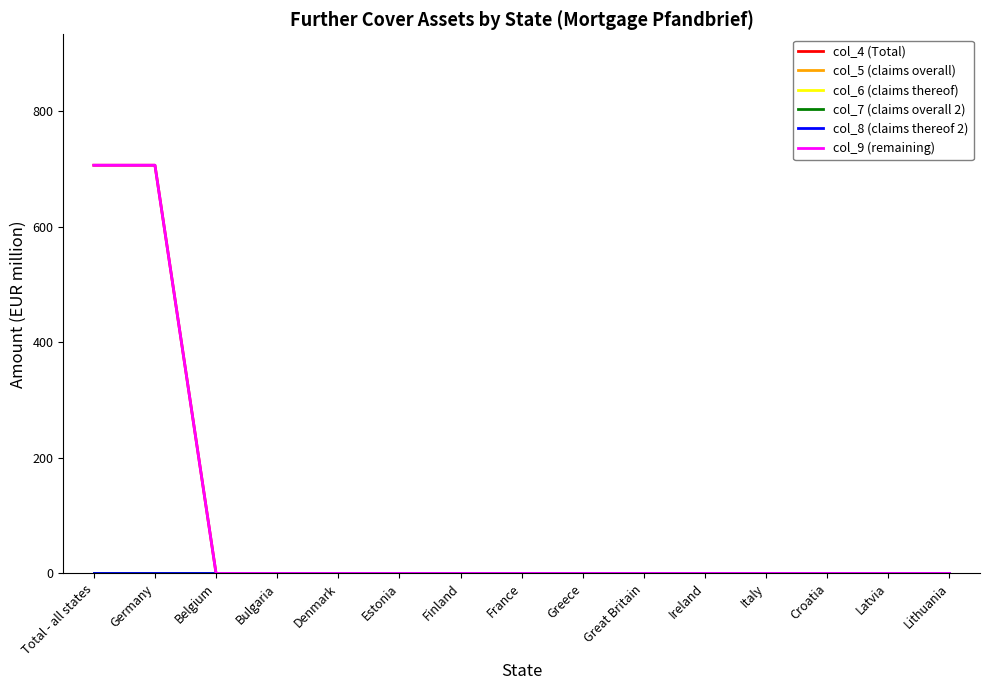

What is the label of the 13th point from the left?

Croatia